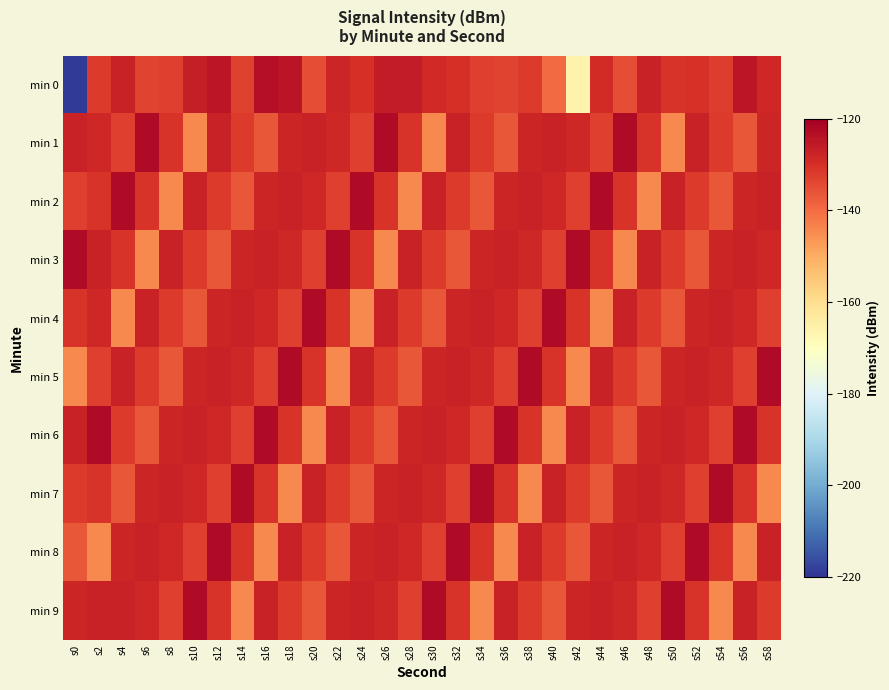

At which category is the sum across all series the highest?

s12